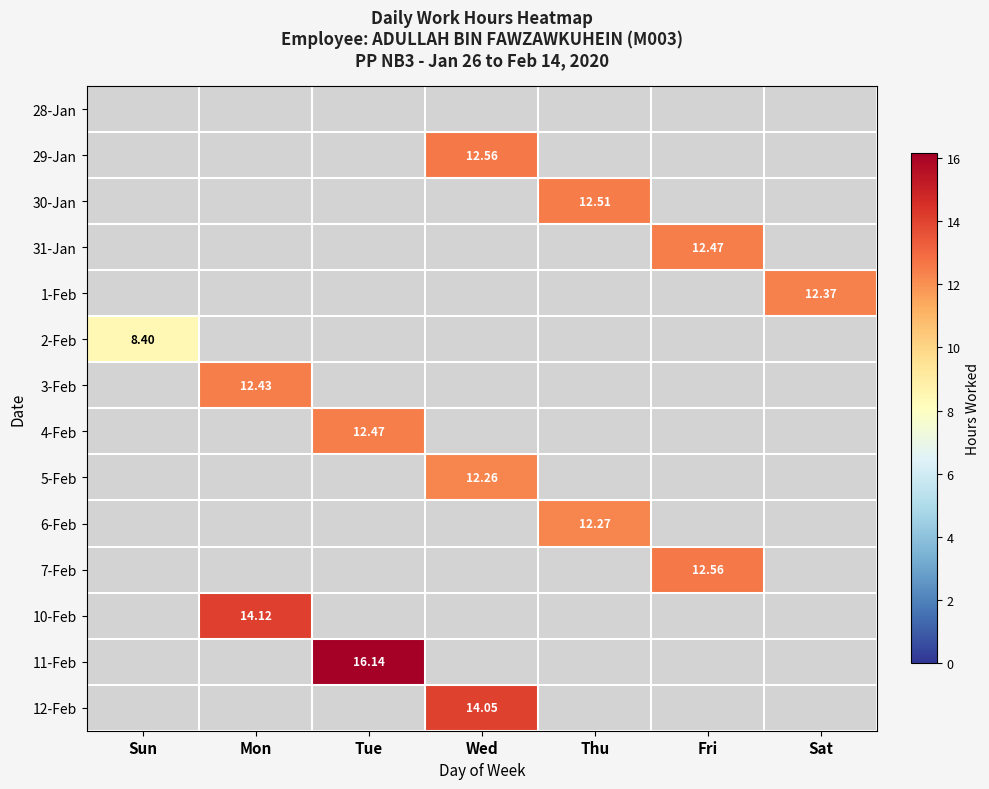

How many data points does each series have?

7